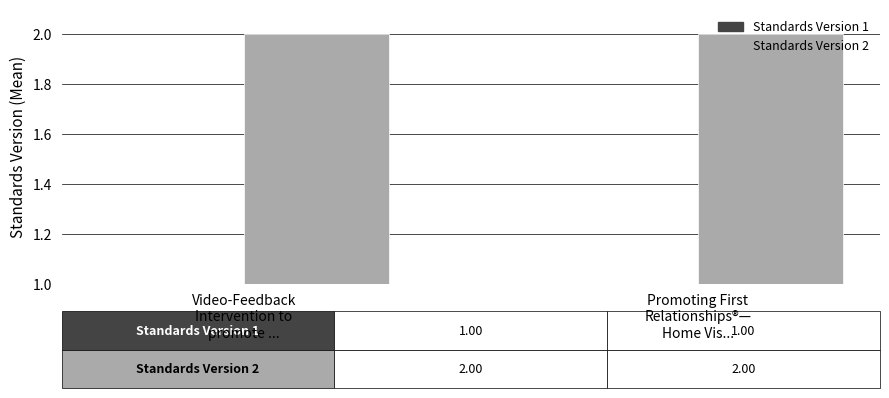

Is the value of Standards Version 1 at Video-Feedback
Intervention to
promote ... greater than the value of Standards Version 2 at Promoting First
Relationships®—
Home Vis...?

No